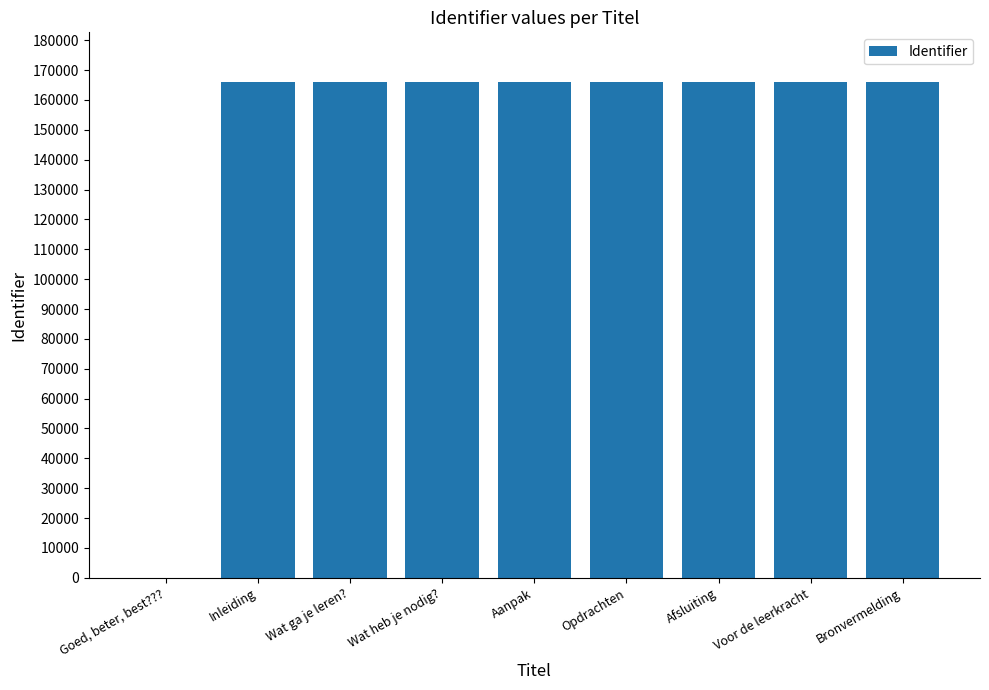

Is it true that the value at Opdrachten is 166039?

True